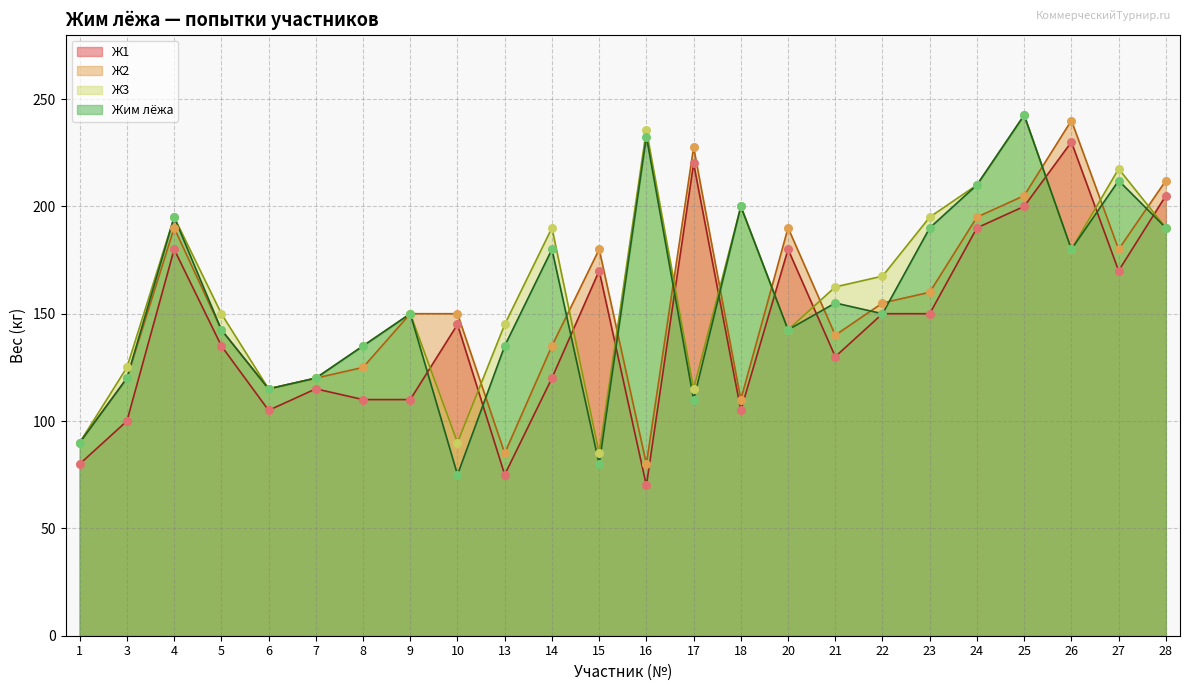

What are all the series names shown in the legend?

Ж1, Ж2, Ж3, Жим лёжа